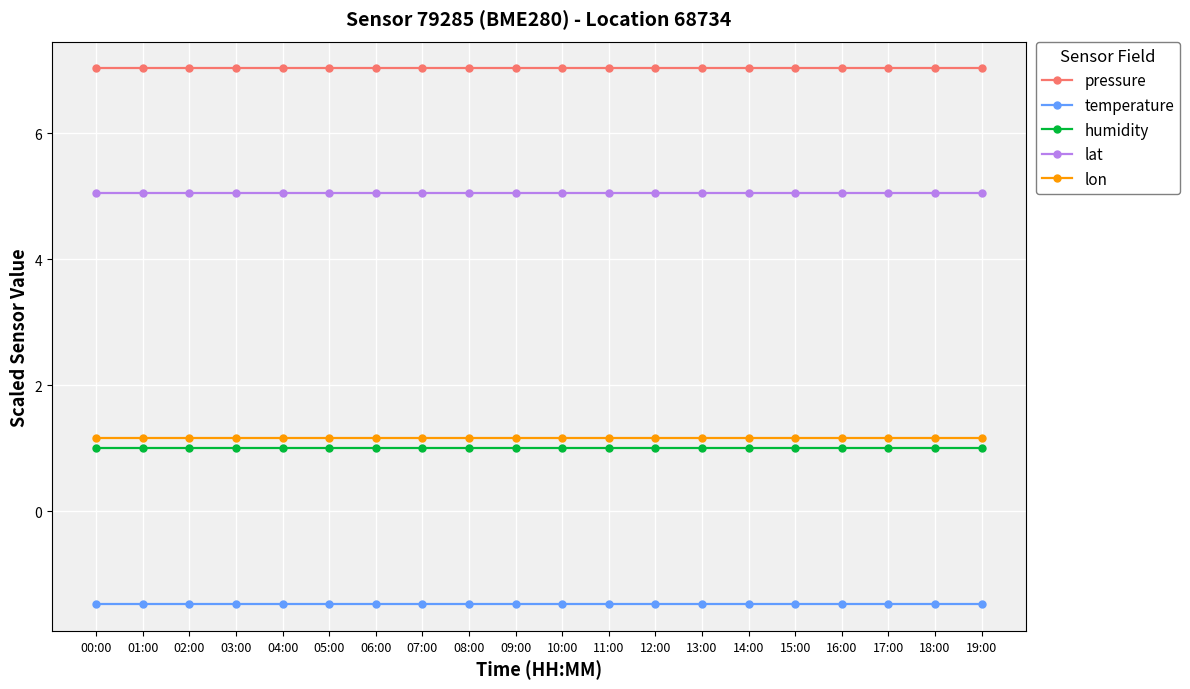

What is the sum of all lon values?

23.3